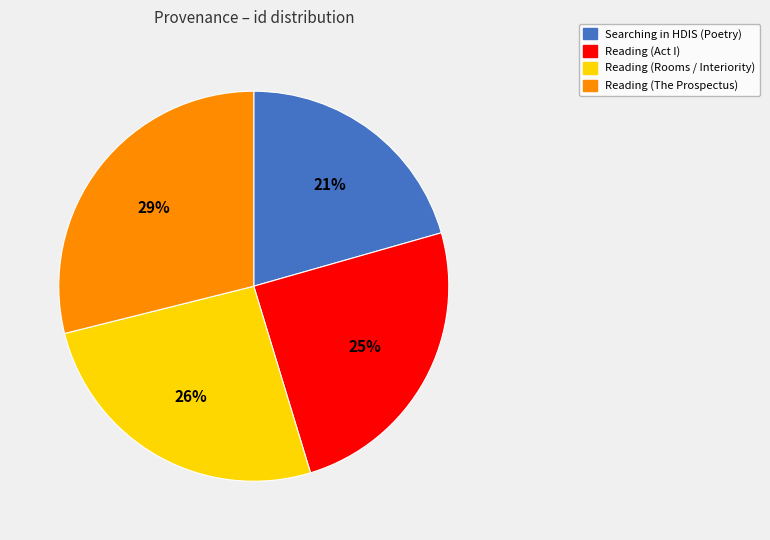

To the nearest percent, what portion does Reading (The Prospectus) represent?

29%